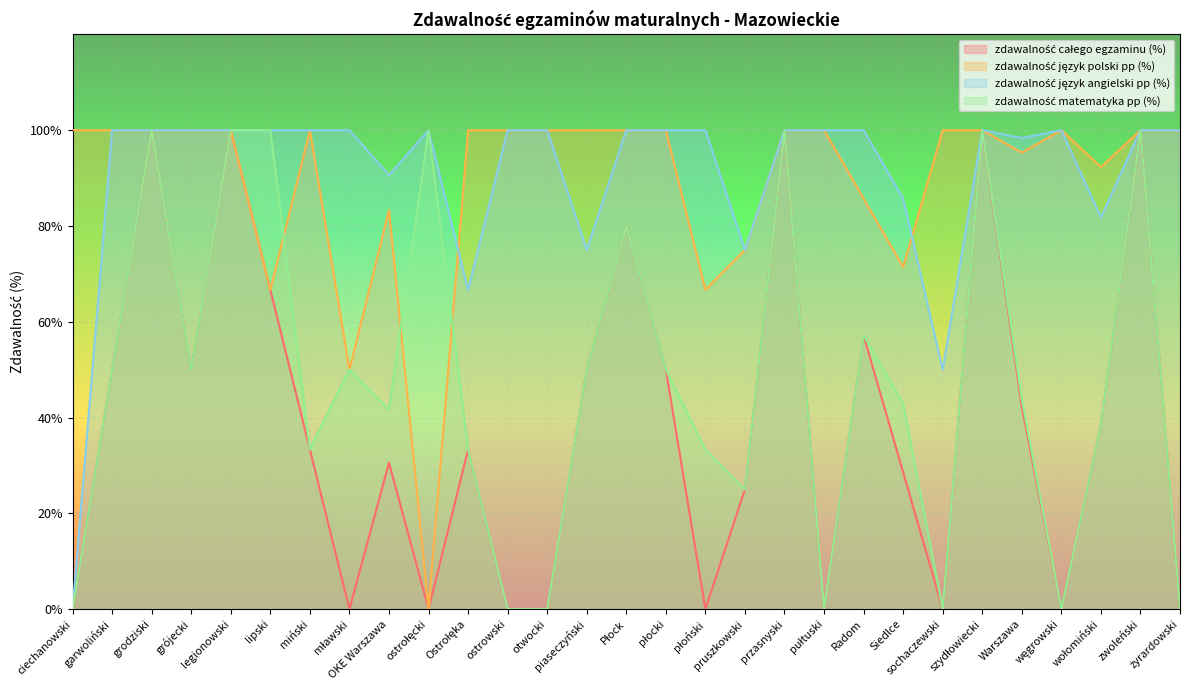

How many lines are shown in the chart?

4